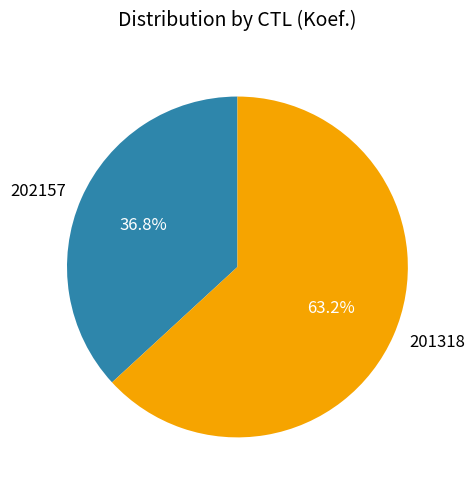

Does 202157 represent more than half of the total?

No